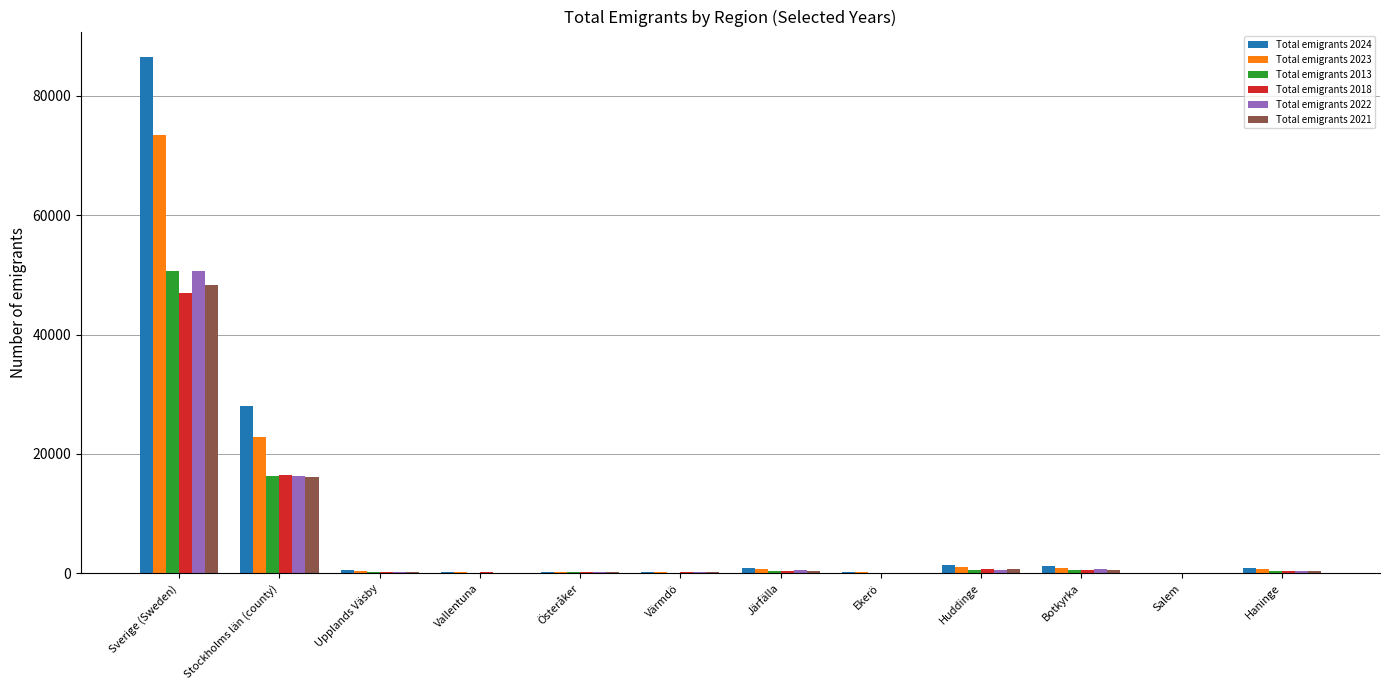

Which category has the highest value in the Total emigrants 2024 series?

Sverige (Sweden)